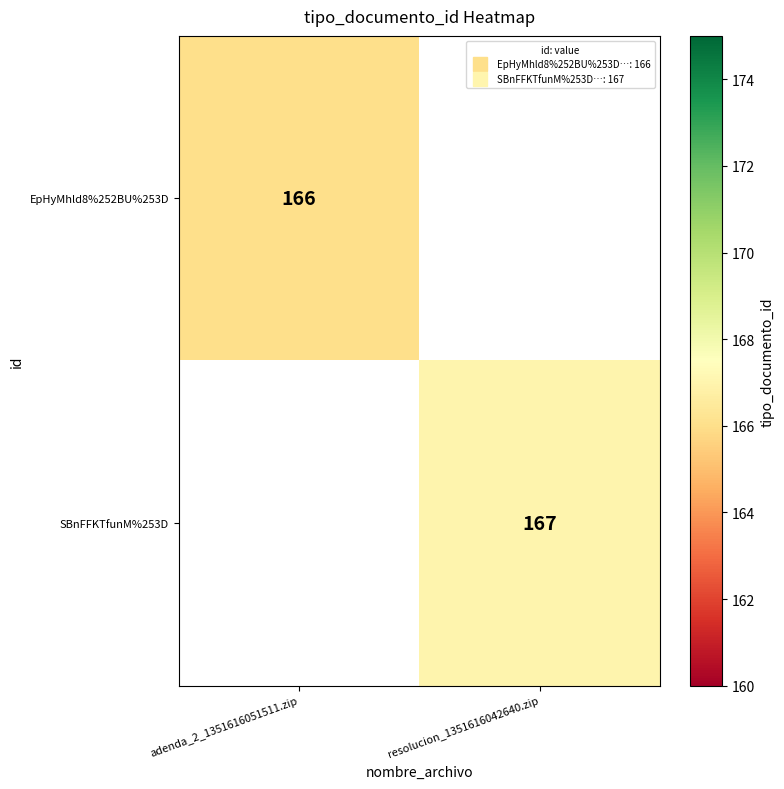

At how many categories does at least one series exceed 0?

2